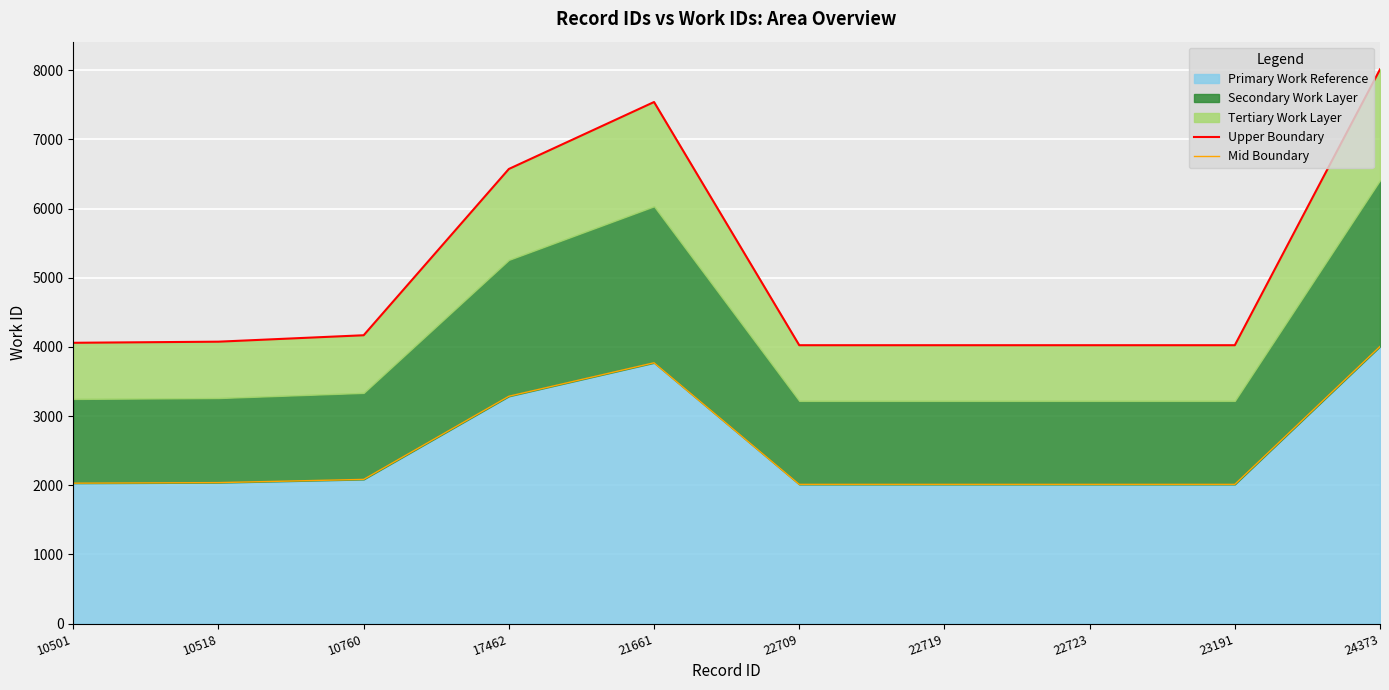

At which label is Upper Boundary closest to 6018?

17462